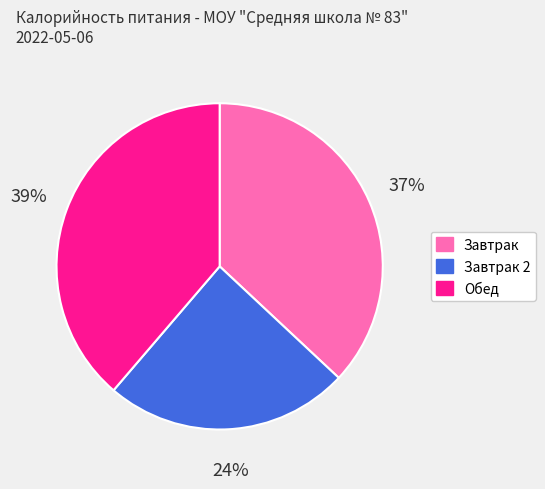

Which category has the biggest portion of the pie?

Обед